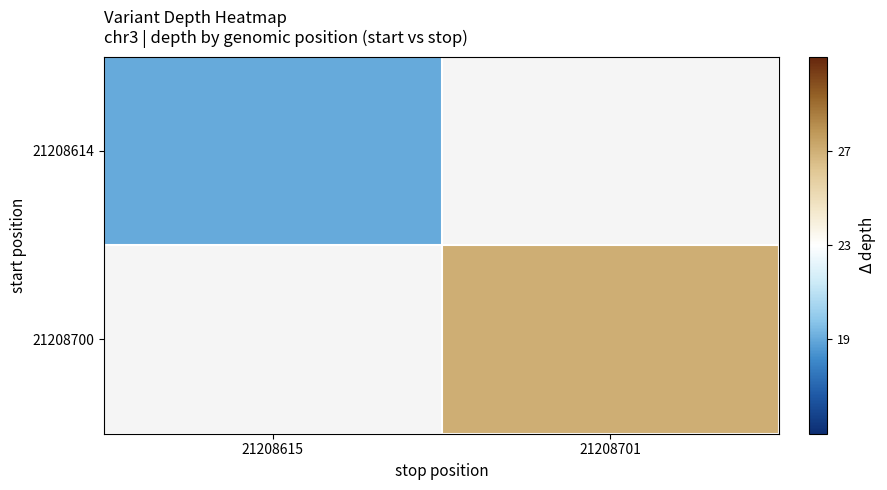

At which category is the sum across all series the highest?

21208701